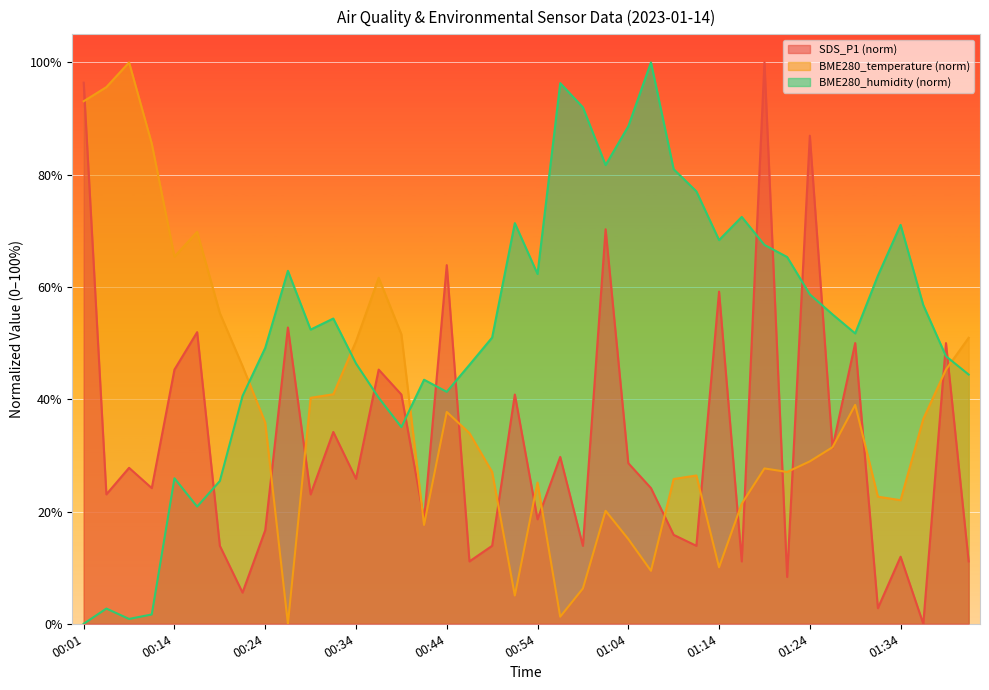

Which series has the largest total across all categories?

BME280_humidity (norm)